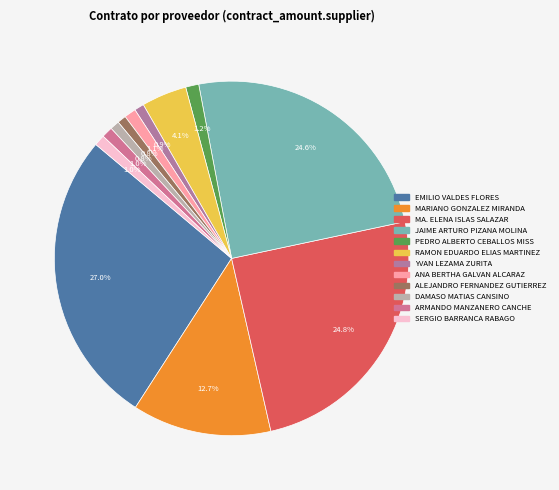

To the nearest percent, what is the difference between the largest and smallest slice percentages?

26%